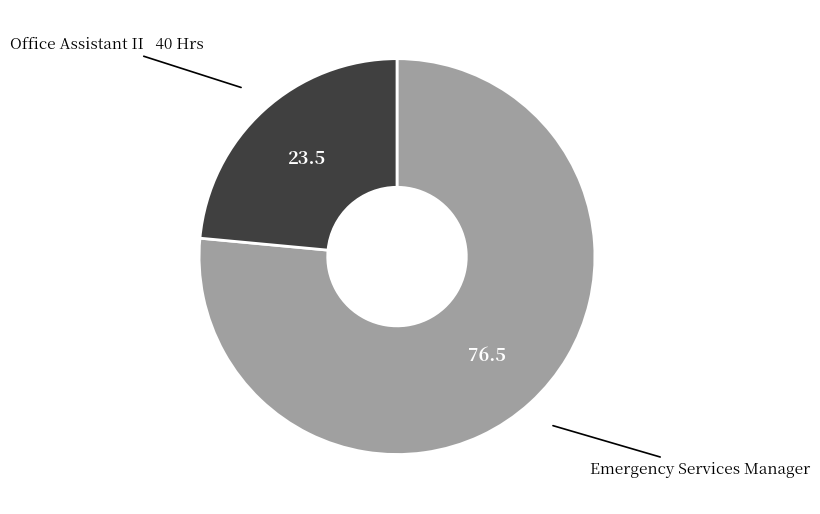

Does Emergency Services Manager represent more than half of the total?

Yes